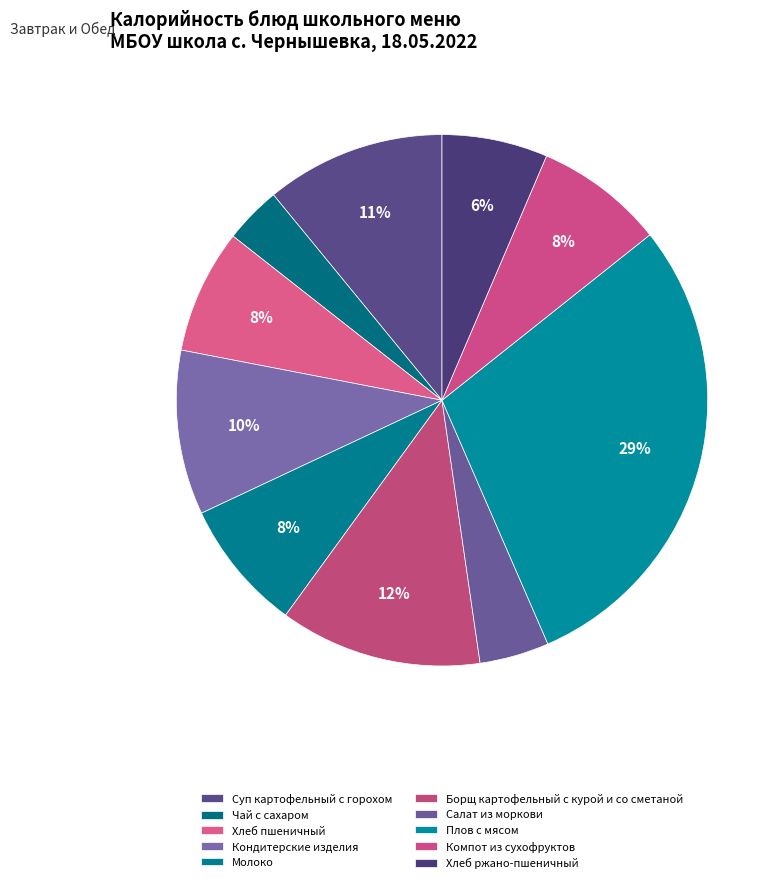

Which slice is the largest?

Плов с мясом